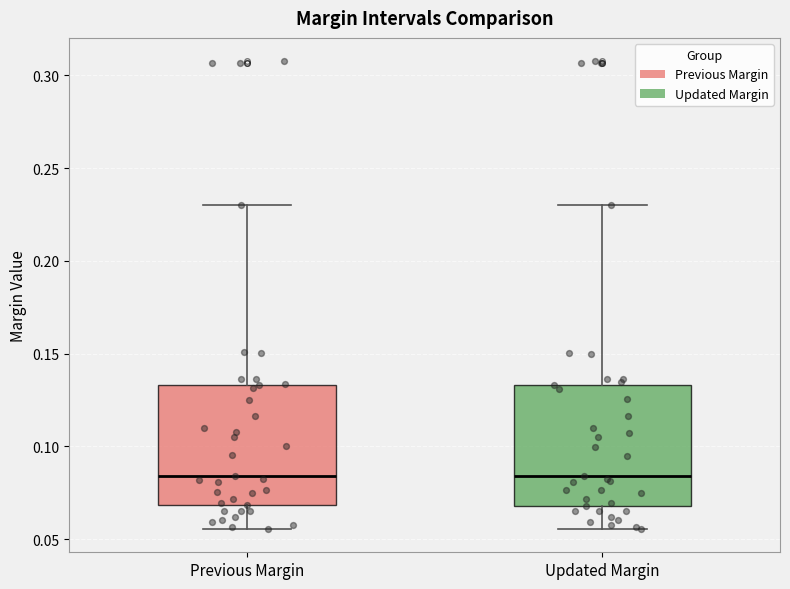

Where does the lower whisker of the box for Previous Margin end on the y-axis? The values are not printed on the chart, so give them approximately, as read against the axis.

0.055